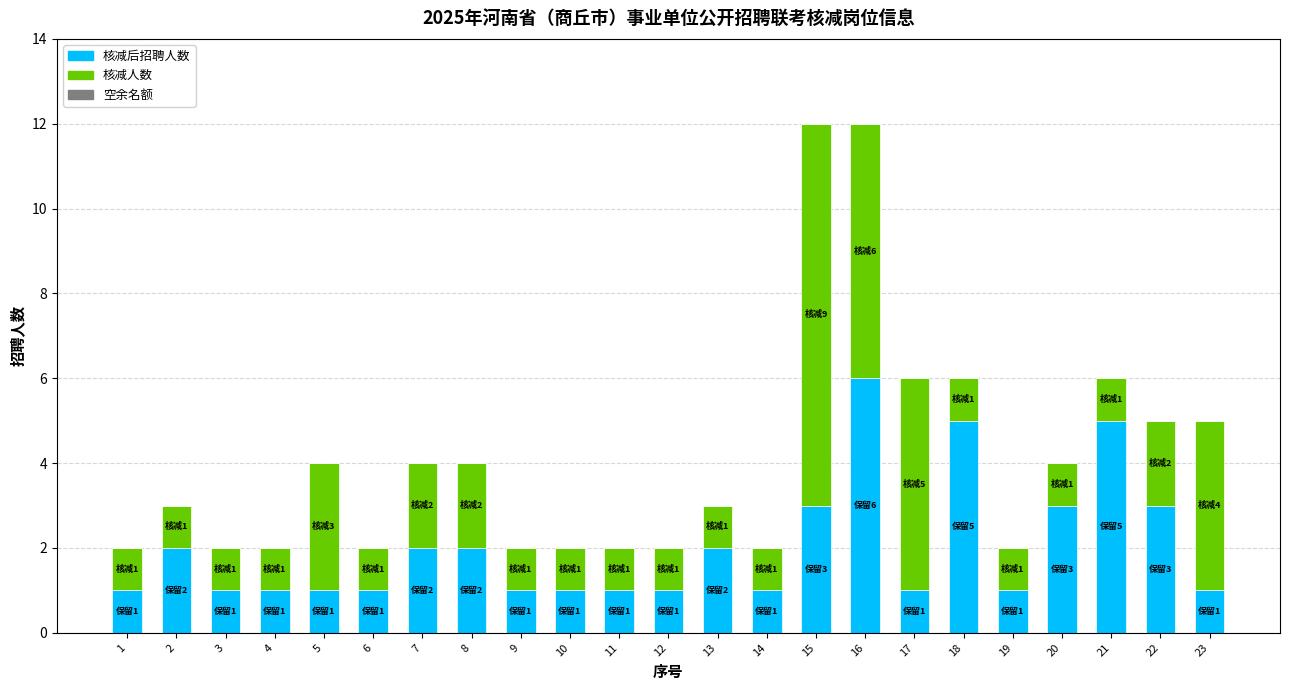

Count the number of categories in the chart.

23